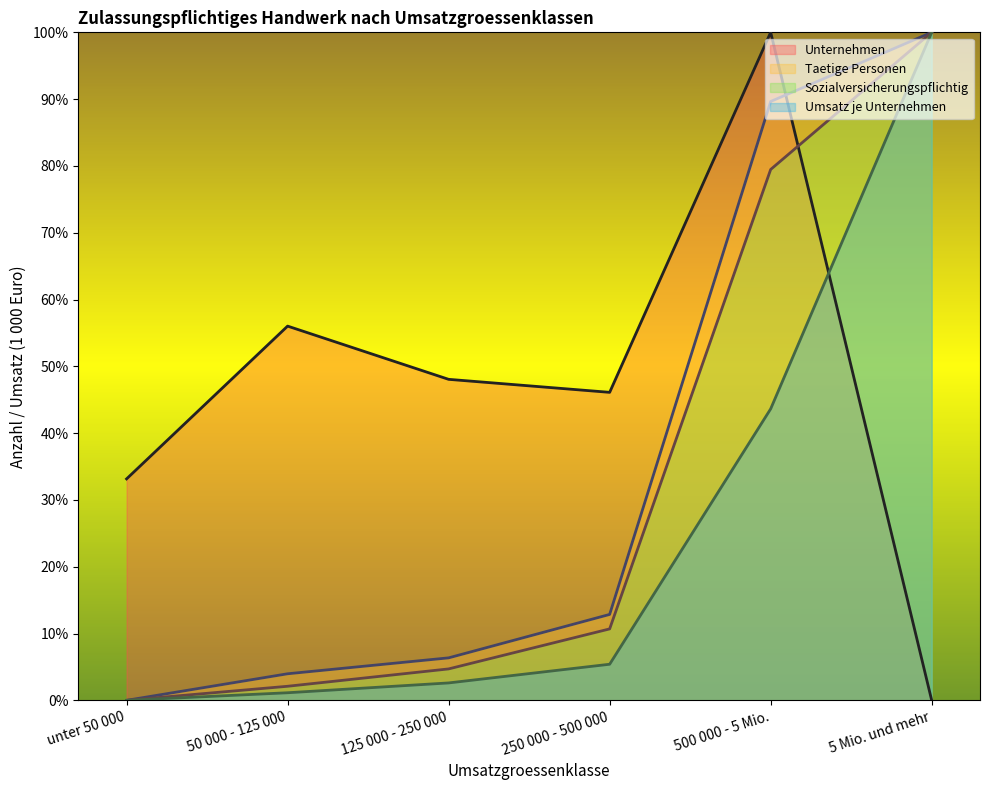

Between 125 000 - 250 000 and 500 000 - 5 Mio., which series saw the biggest shift?

Taetige Personen